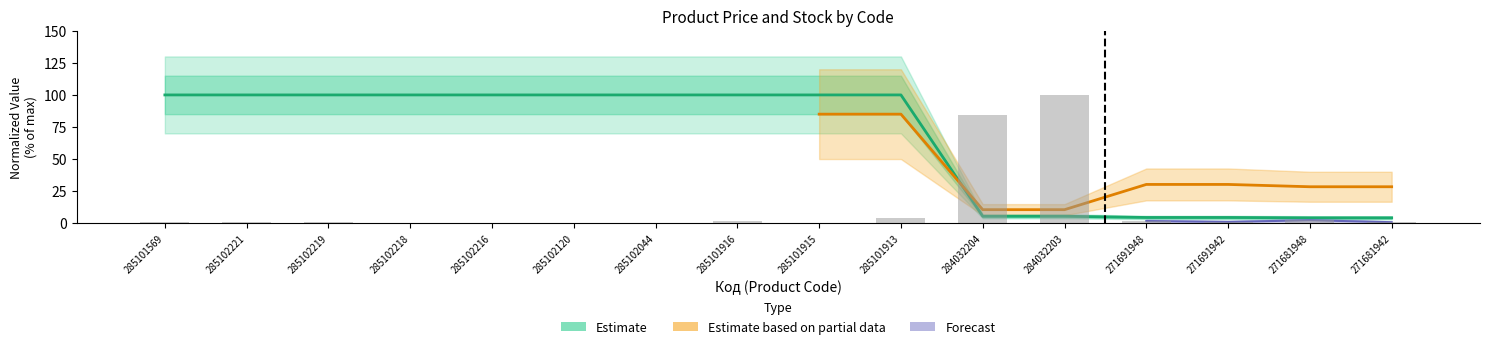

What is the difference between the maximum and minimum values in the Ціна series?

95.8